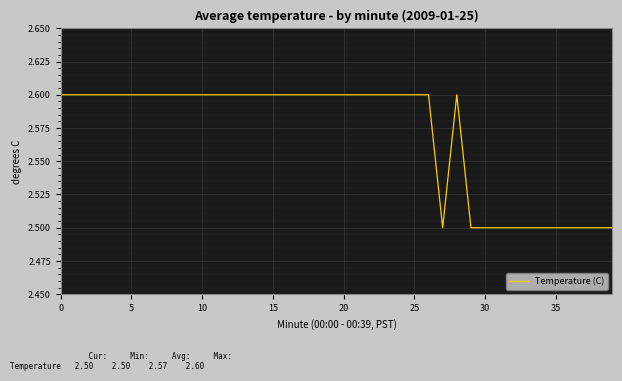

What is the minimum value shown in the chart?

2.5